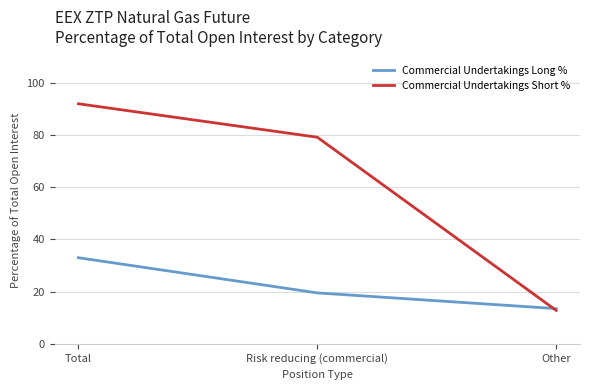

What is the difference between the Commercial Undertakings Short % values at Total and Other?

79.1